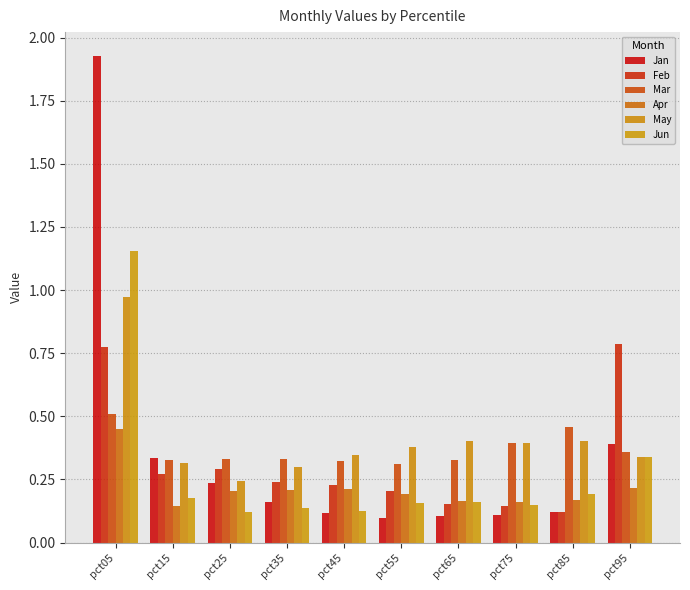

How many series are shown in this chart?

6